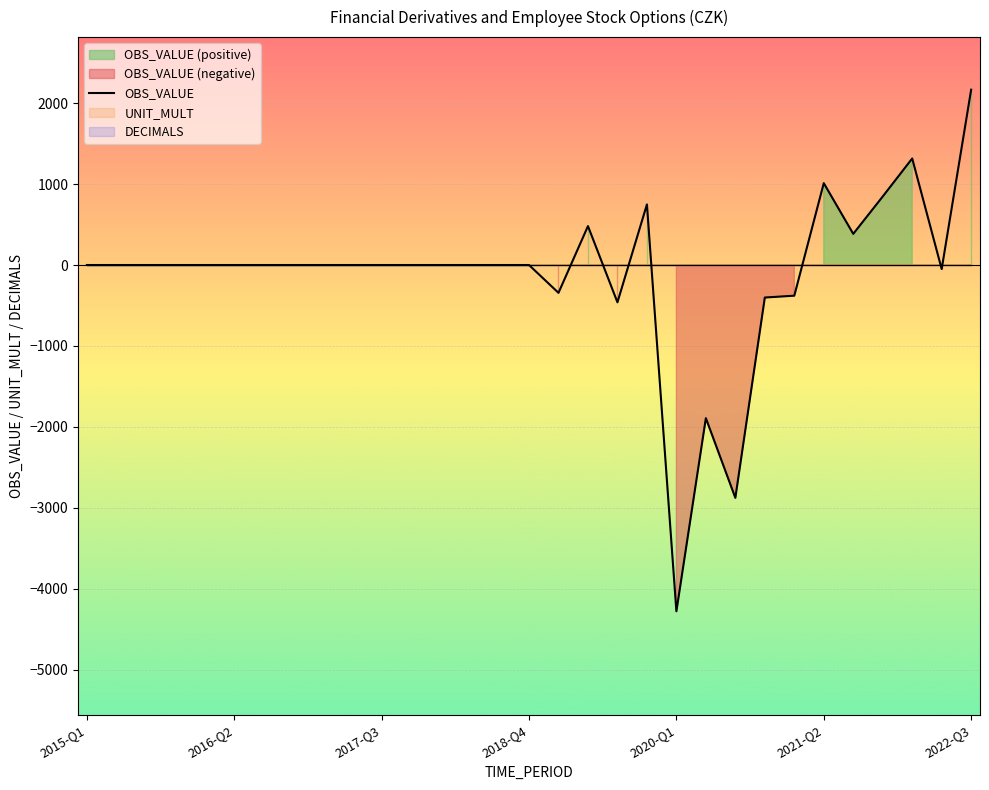

How many interior local peaks (higher than both neighbors) does the data have?

5